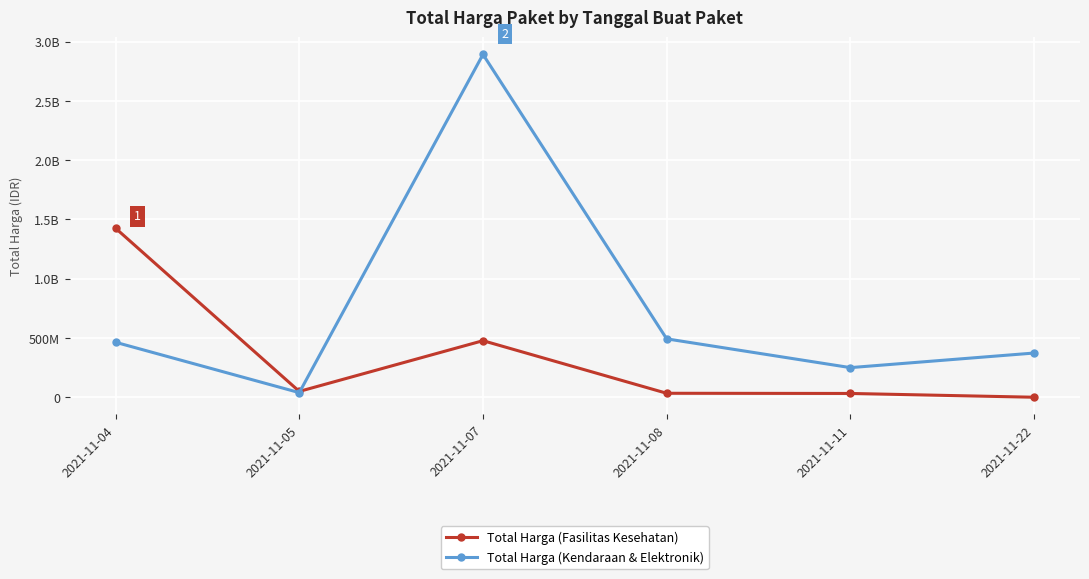

Reading right to left, what are all the values shown in this chart?

Total Harga (Fasilitas Kesehatan): 577875	32441200	34000000	477600000	49730040	1425867900
Total Harga (Kendaraan & Elektronik): 373404000	250350000	493000000	2892122000	39440000	464002100